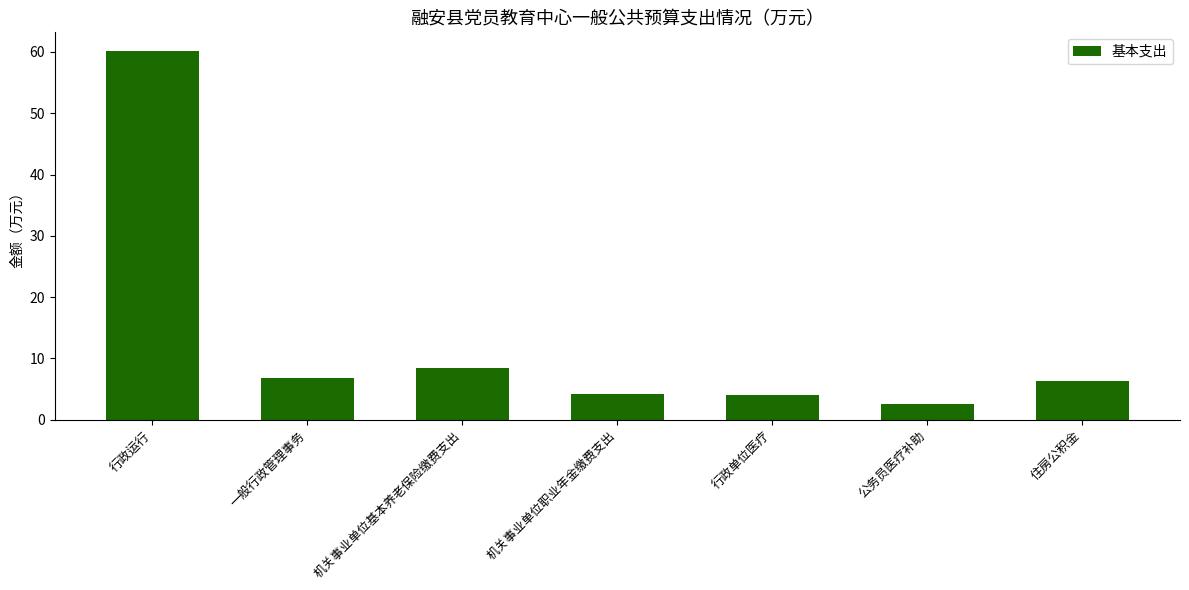

What is the change in value from 公务员医疗补助 to 住房公积金?

+3.7